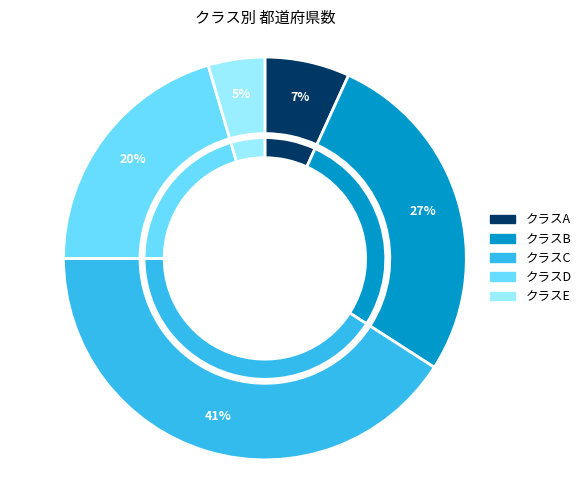

Which slice is the smallest?

E